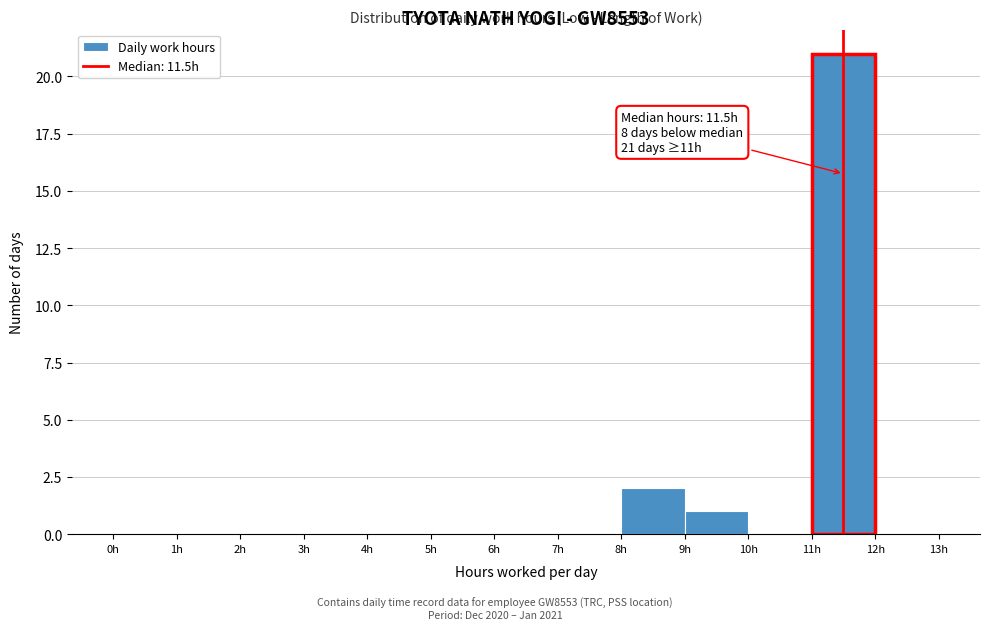

Over which range of the x-axis is the bar tallest?

11 to 12